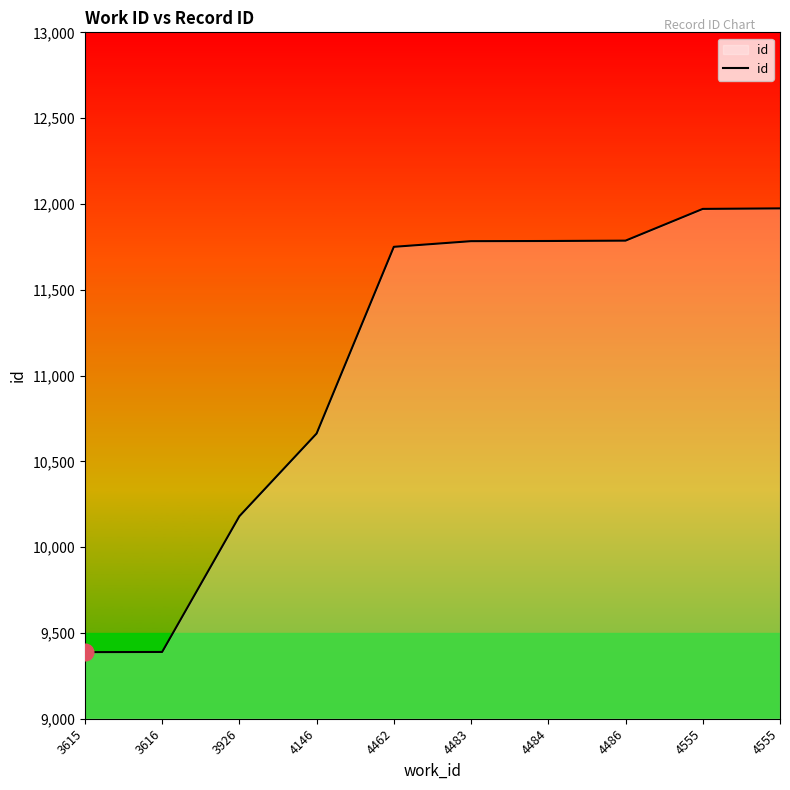

Read the value at 4146.

10662